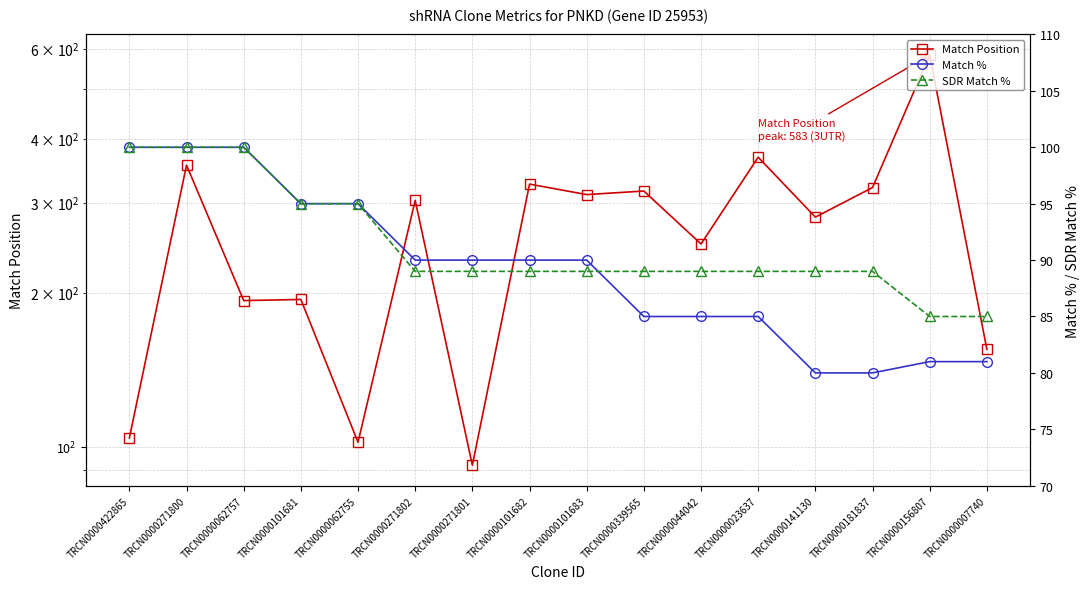

What is the difference between the second highest and minimum values in the SDR Match % series?

15